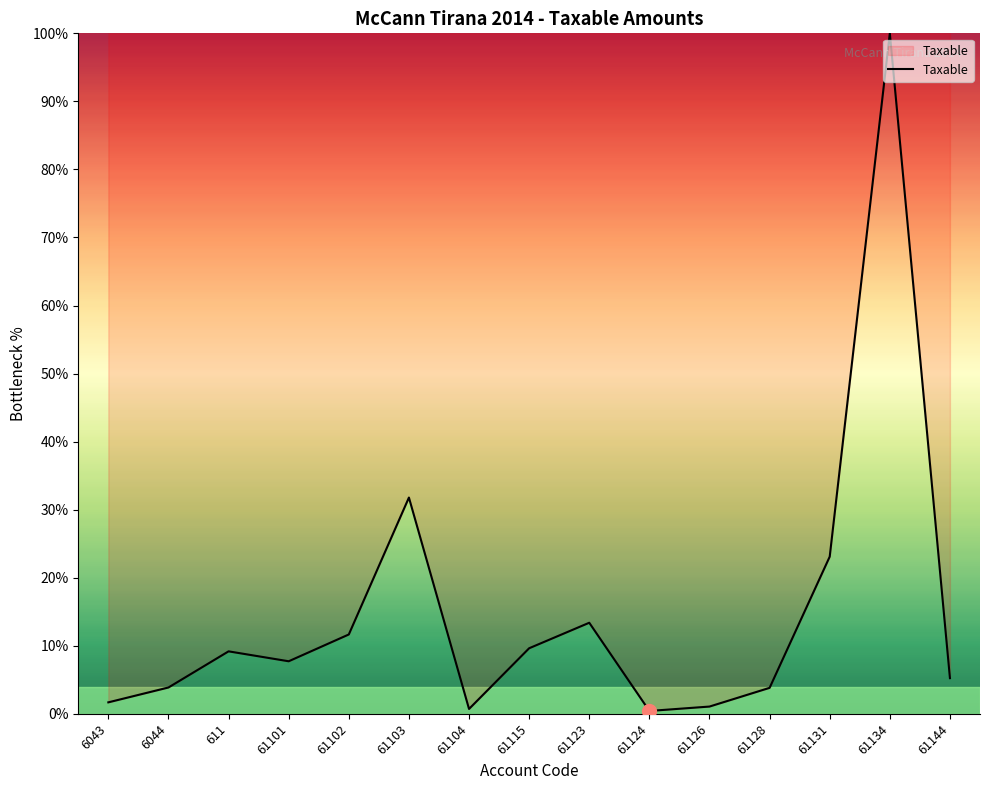

Where is the first local maximum?

611